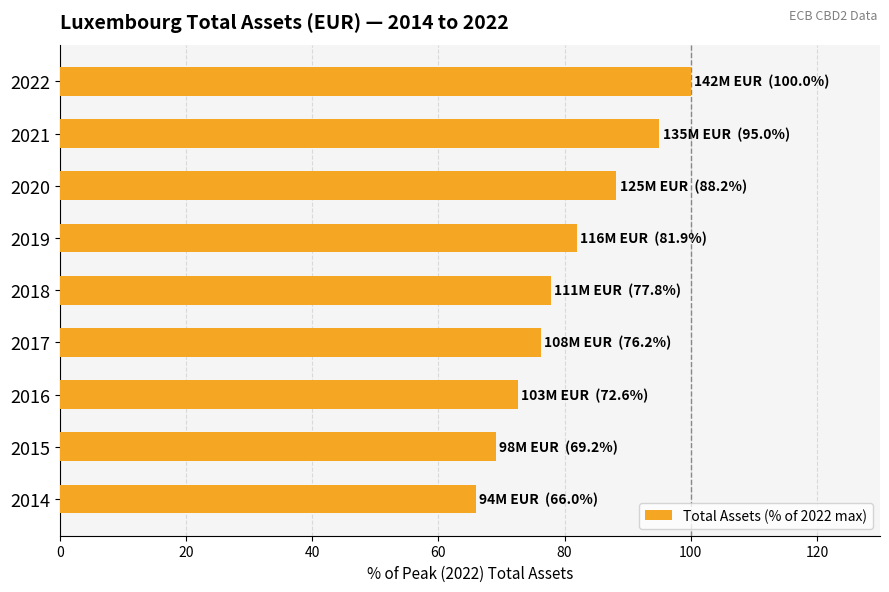

List the labels in order of value, largest first.

2022, 2021, 2020, 2019, 2018, 2017, 2016, 2015, 2014